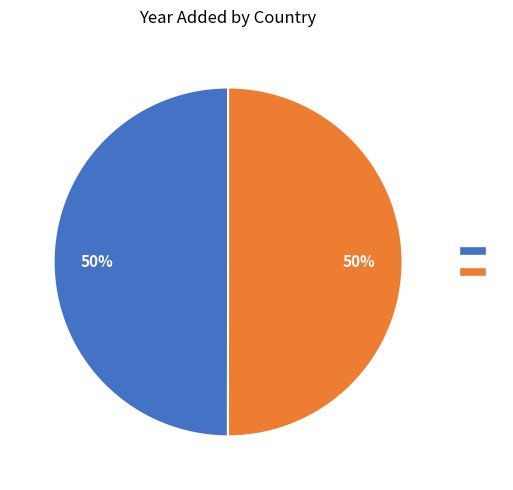

To the nearest percent, what is the average slice percentage?

50%